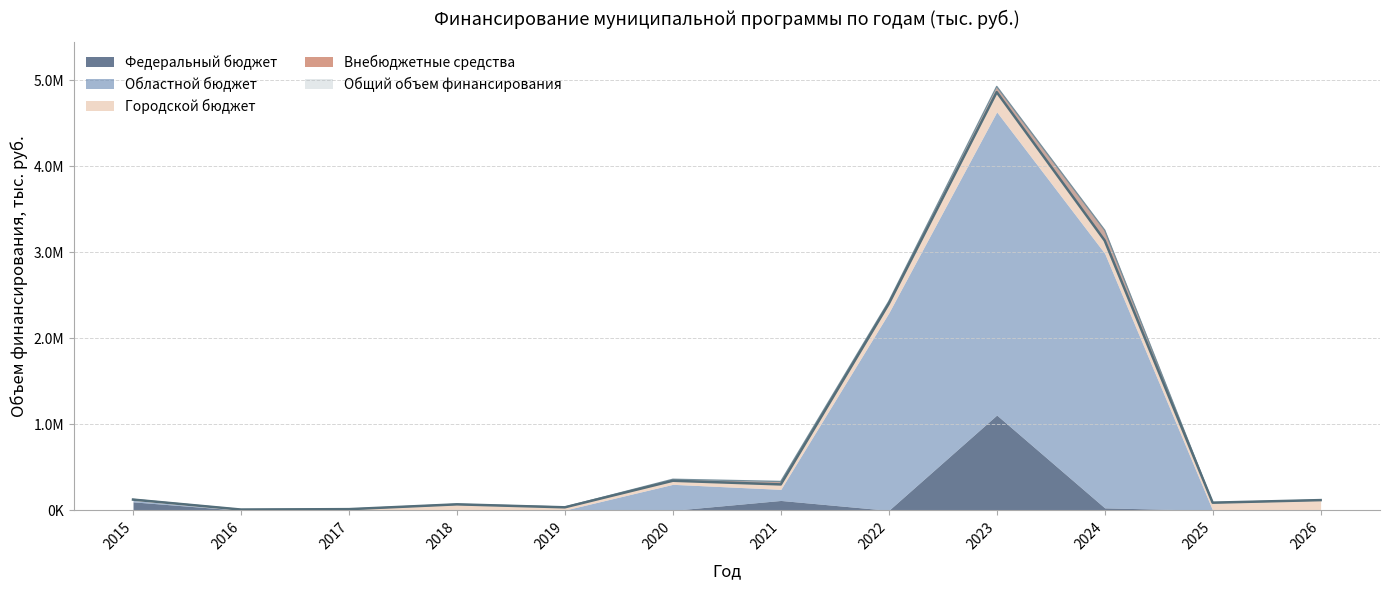

True or false: Общий объем финансирования has more than 0 points higher than both neighbors.

True